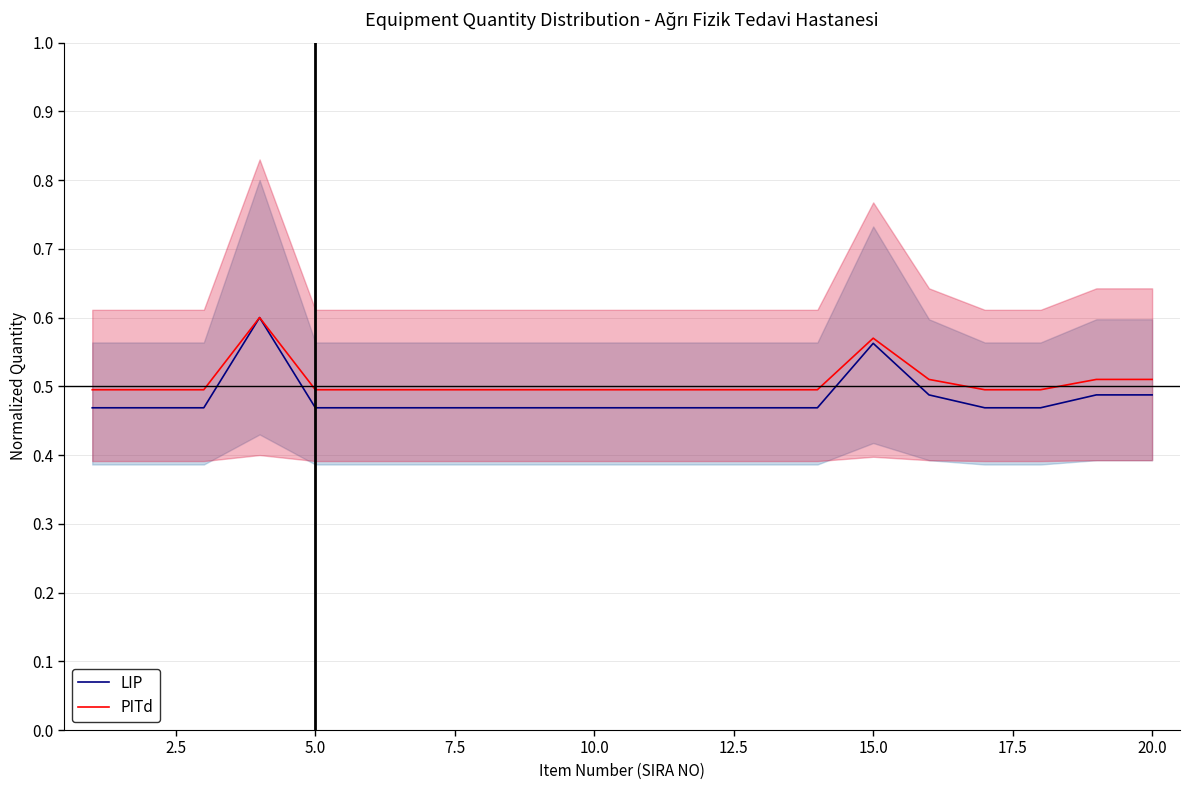

Reading left to right, transcribe all the data shown in this chart.

LIP: 0.5	0.5	0.5	0.6	0.5	0.5	0.5	0.5	0.5	0.5	0.5	0.5	0.5	0.5	0.6	0.5	0.5	0.5	0.5	0.5
PITd: 0.5	0.5	0.5	0.6	0.5	0.5	0.5	0.5	0.5	0.5	0.5	0.5	0.5	0.5	0.6	0.5	0.5	0.5	0.5	0.5